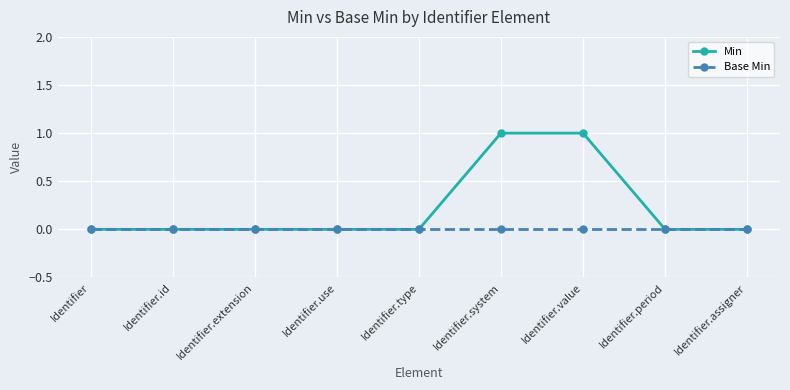

Which series has the largest total across all categories?

Min